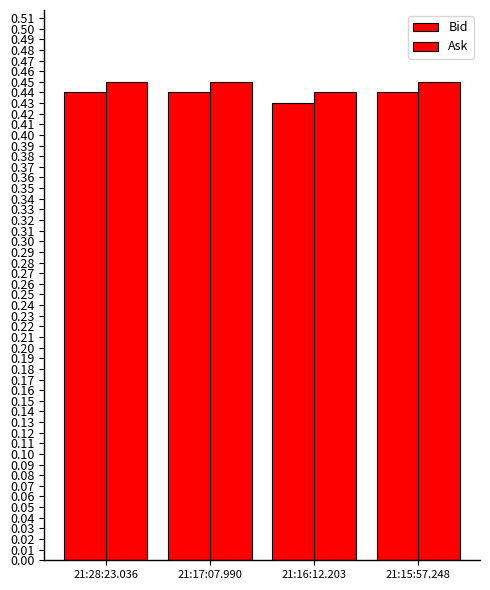

How many bars are there in total?

8